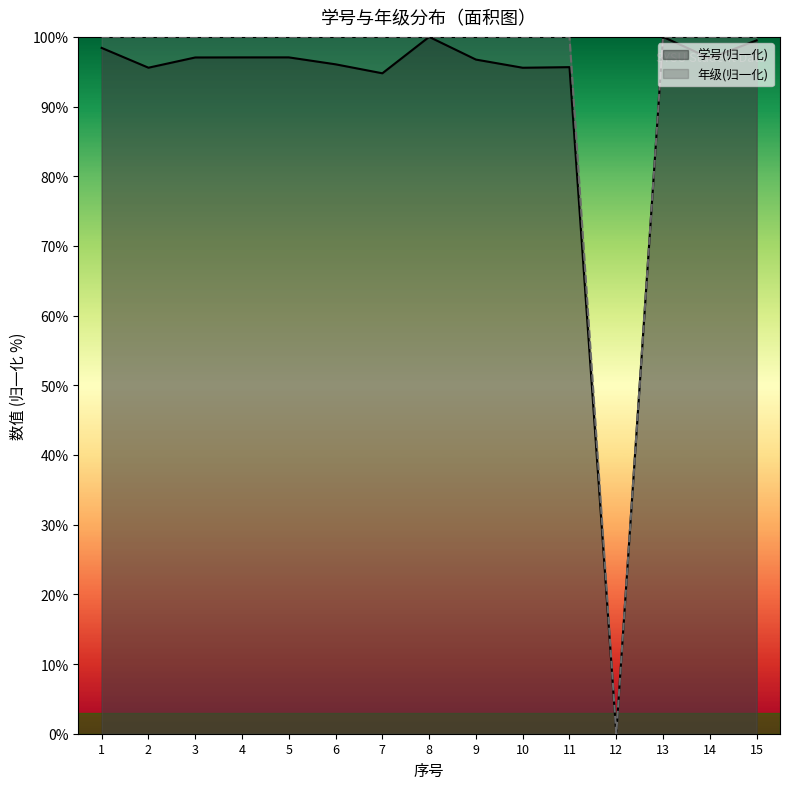

Which category has the highest value across all series?

8